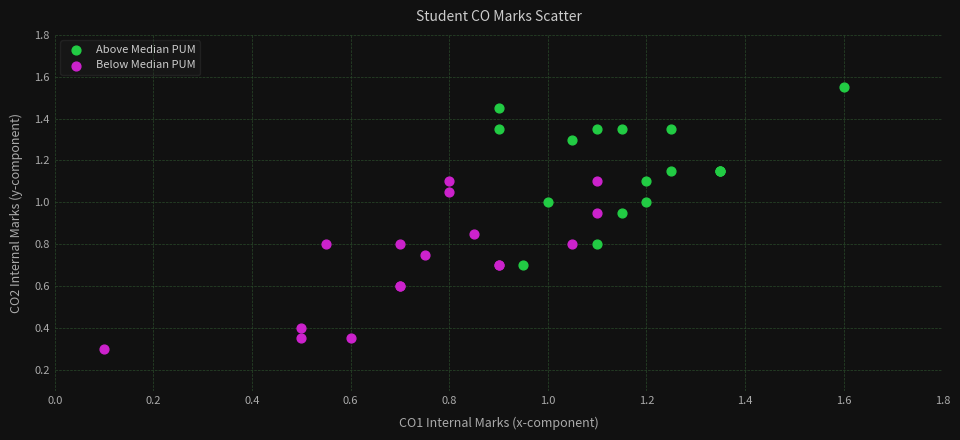

Which series reaches the minimum Y coordinate?

Below Median PUM